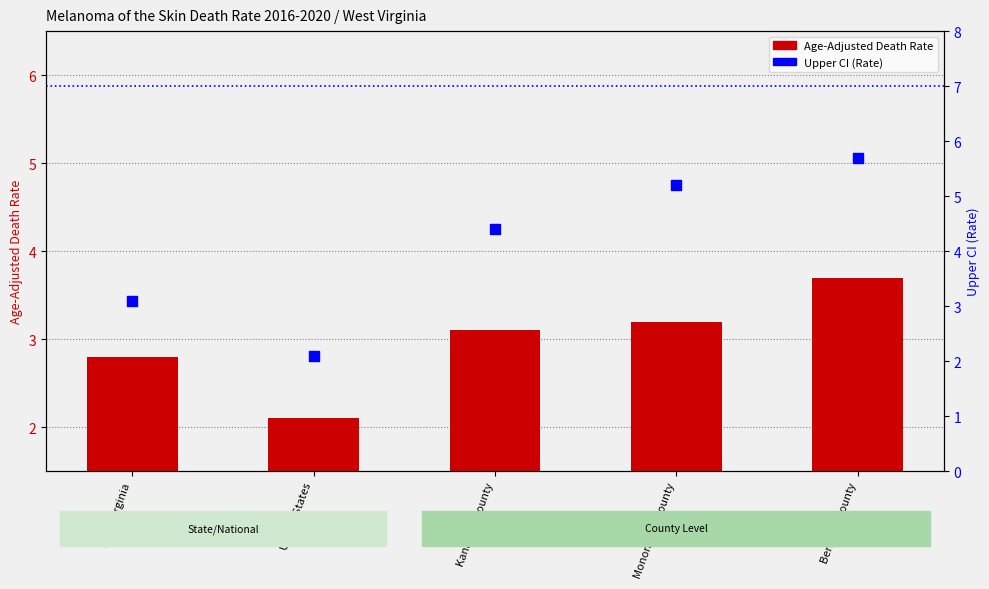

Which series has the largest total across all categories?

Upper CI (Rate)